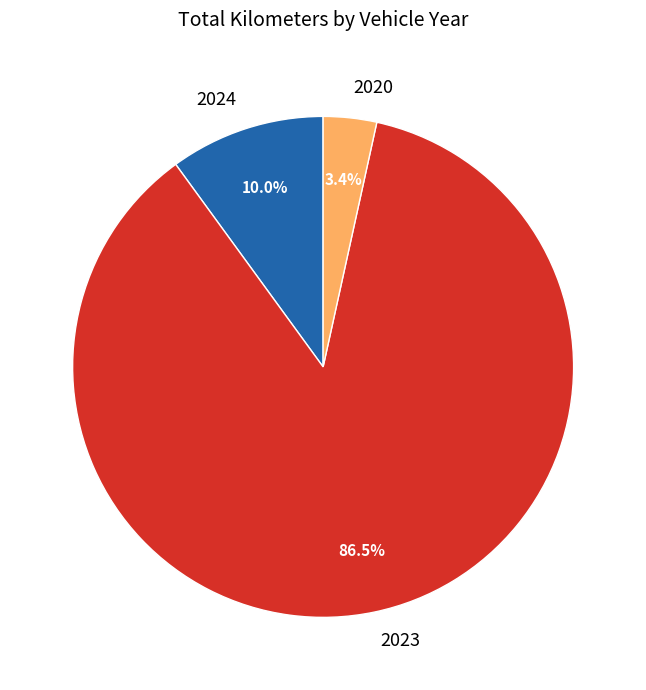

Is 2020 the majority of the pie?

No